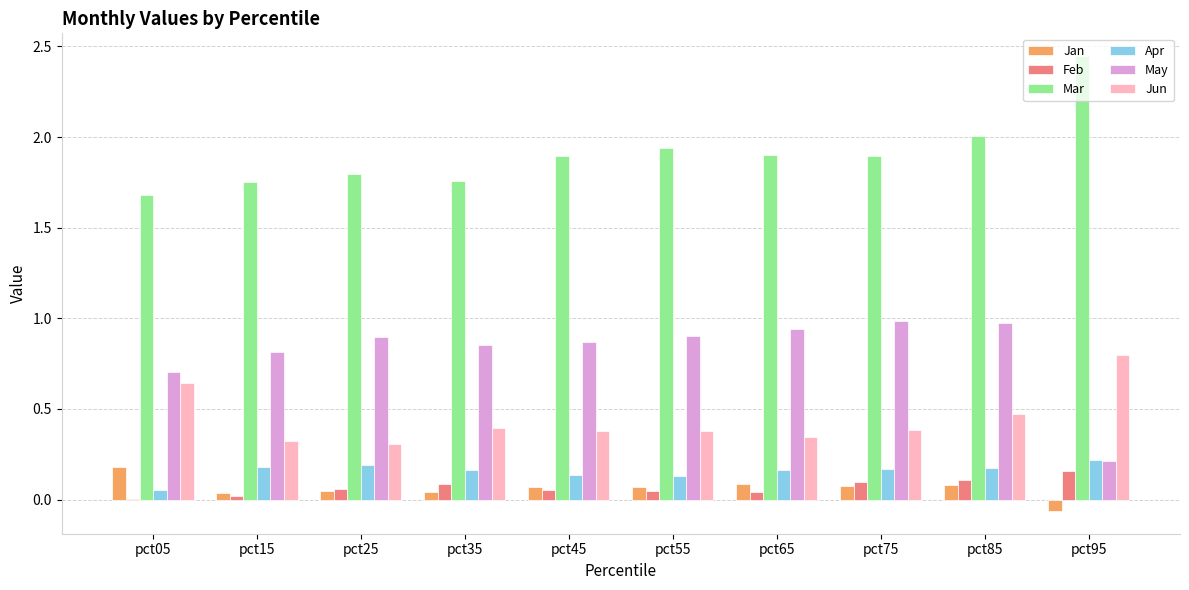

Which series has the largest total across all categories?

Mar